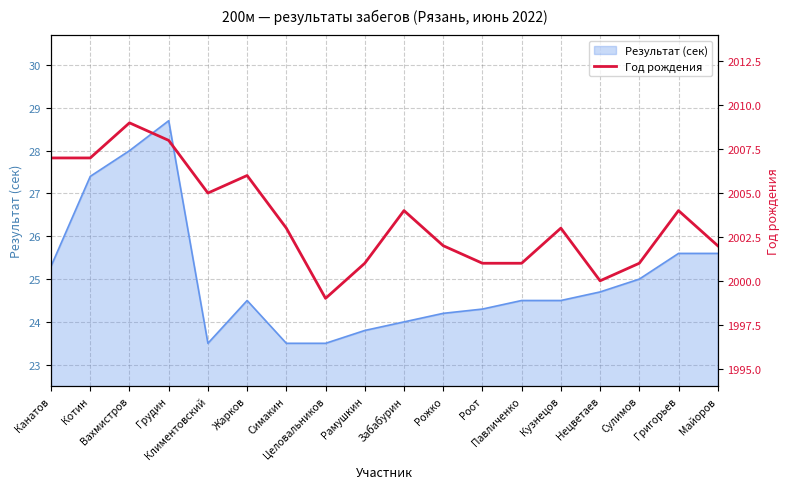

The value at Рожко is 2002. True or false?

True